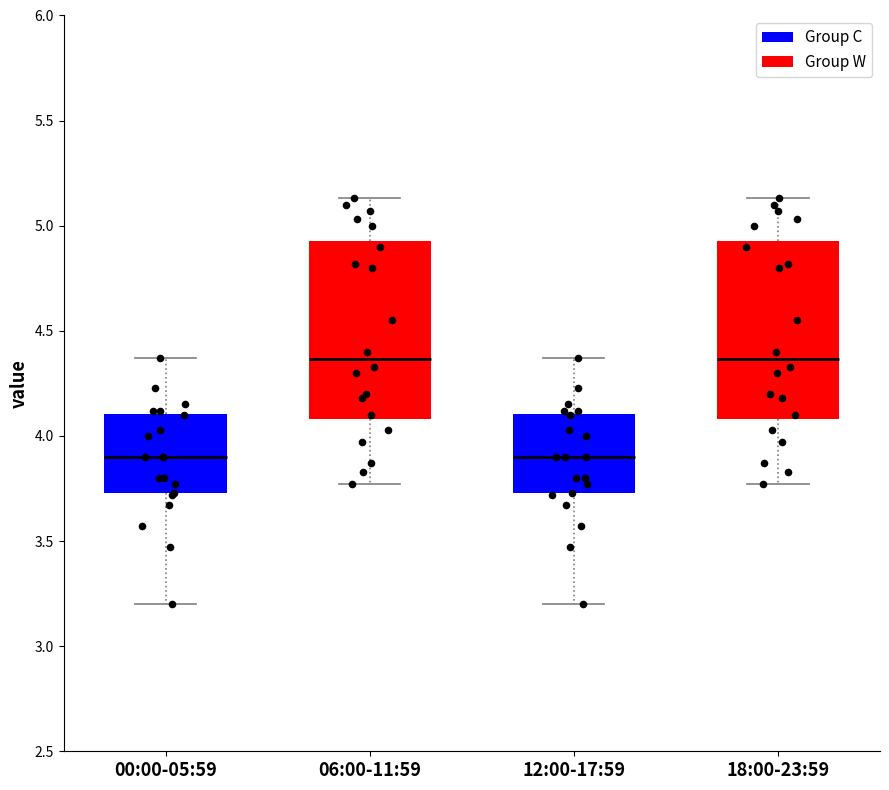

Reading left to right, transcribe this box plot: for each box, give where its median line is, the range the box spans, and where its two whiskers end, as read against the y-axis. The values are not printed on the chart, so give them approximately, as read against the axis.

00:00-05:59: median 3.90, box 3.75 to 4.10, whiskers 3.20 to 4.35
06:00-11:59: median 4.35, box 4.10 to 4.95, whiskers 3.75 to 5.15
12:00-17:59: median 3.90, box 3.75 to 4.10, whiskers 3.20 to 4.35
18:00-23:59: median 4.35, box 4.10 to 4.95, whiskers 3.75 to 5.15